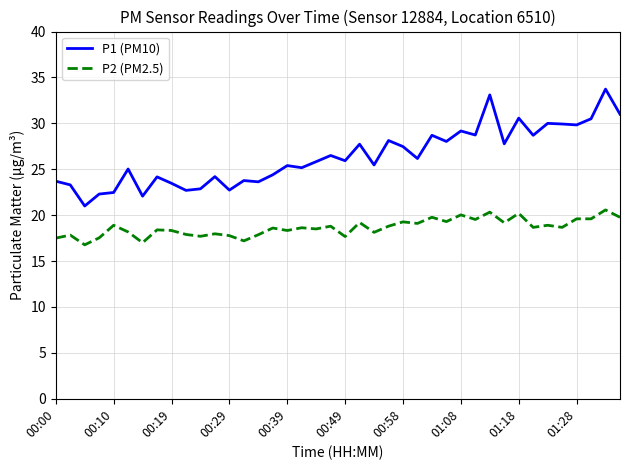

True or false: P1 (PM10) and P2 (PM2.5) intersect in this chart.

False